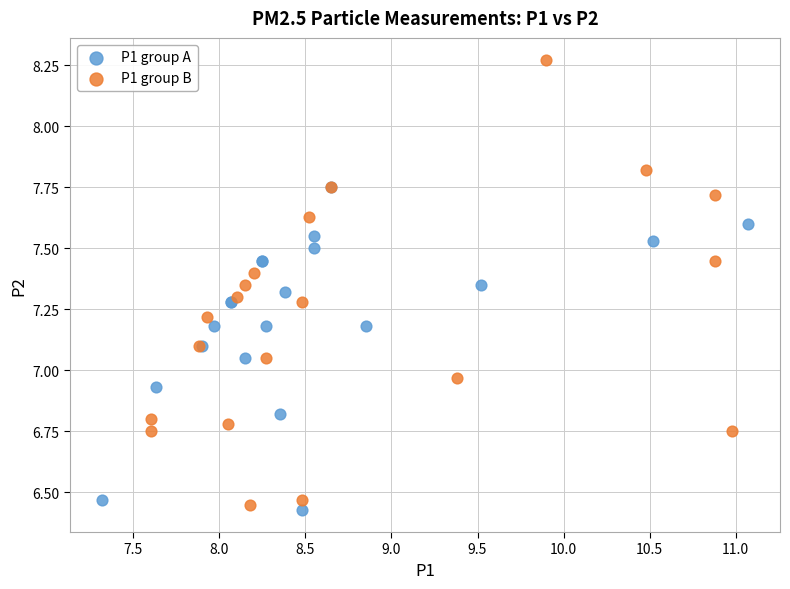

Which series reaches the minimum Y coordinate?

P1 group A